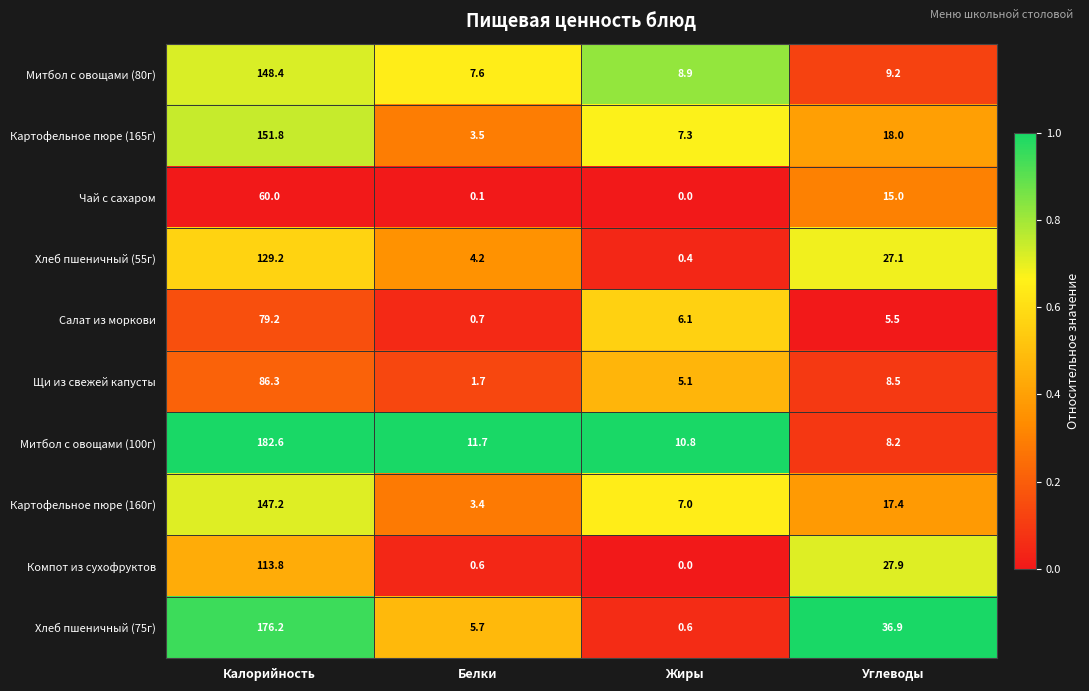

Which series has the largest range (max minus min)?

Хлеб пшеничный (75г)